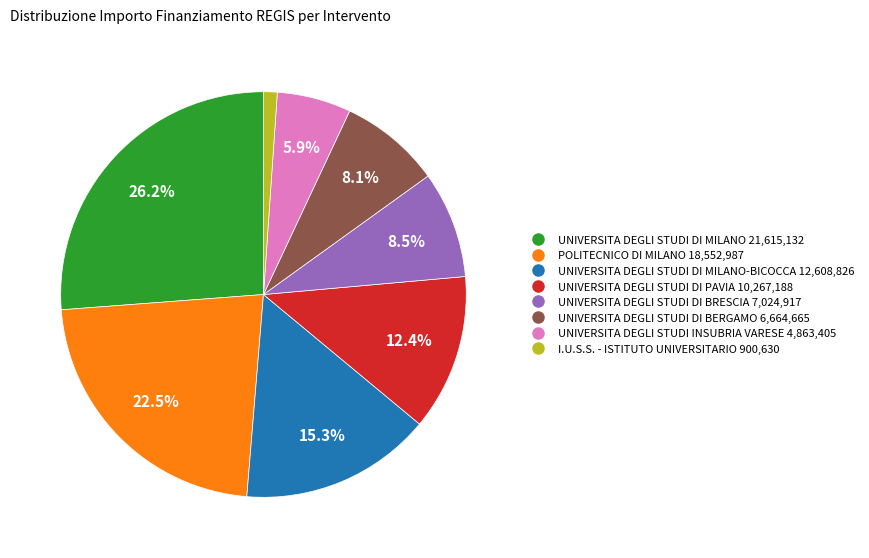

Does any single category account for the majority?

No